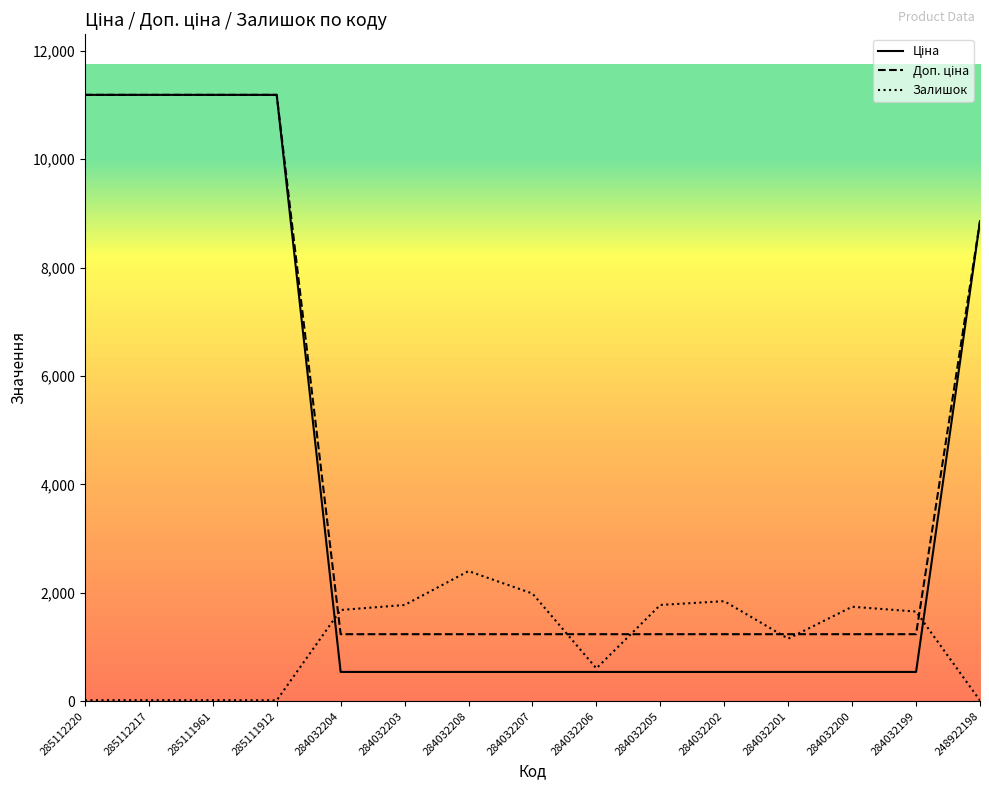

What is the difference between the highest and lowest values at 284032207?

1447.0